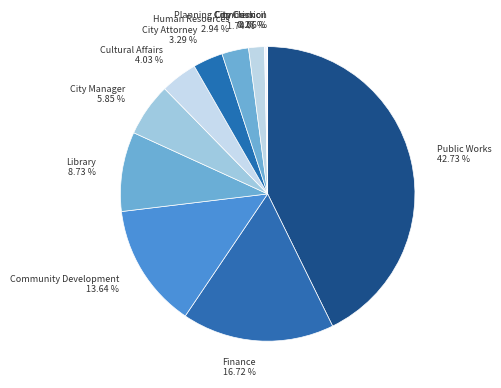

Which category has the biggest portion of the pie?

Public Works